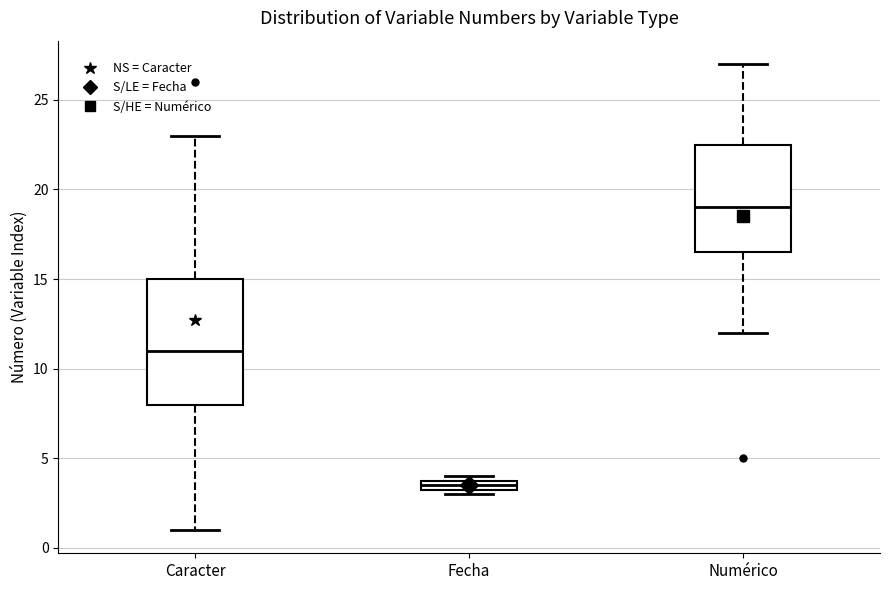

Which box is the tallest, from its lower edge to its upper edge?

Caracter